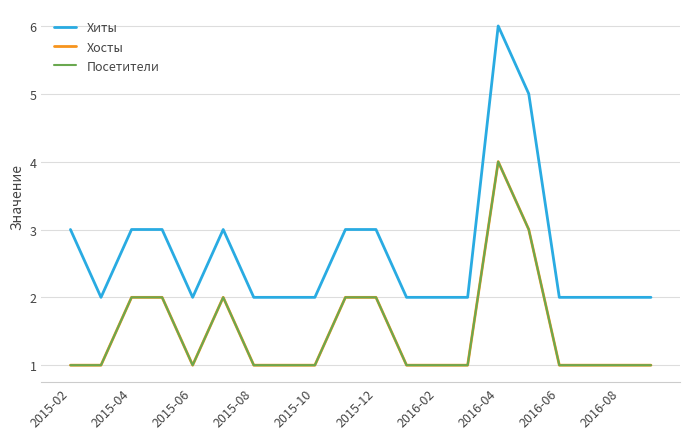

How many lines are shown in the chart?

3